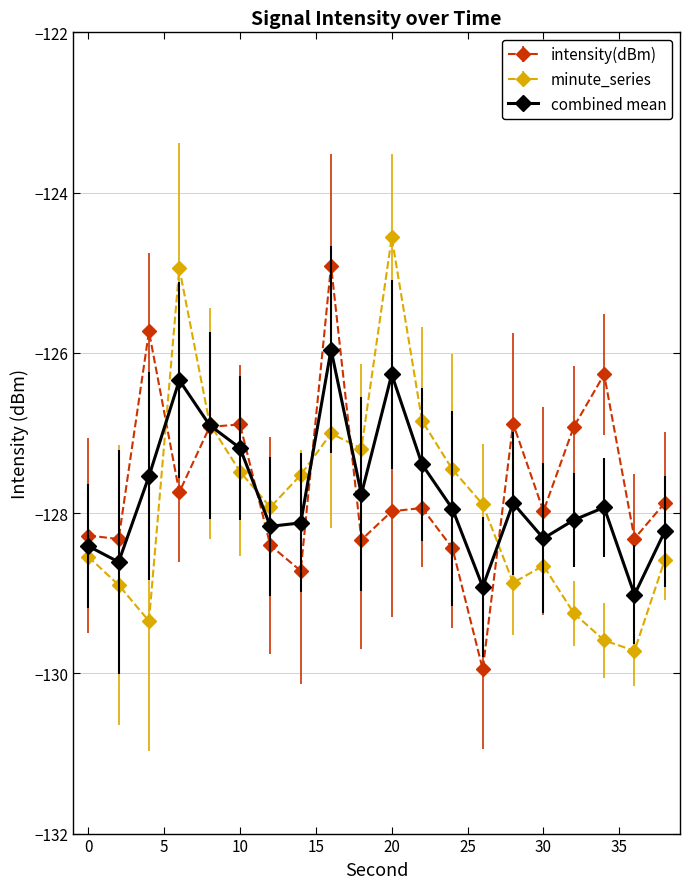

What is the highest value of the combined mean series?

-126.0